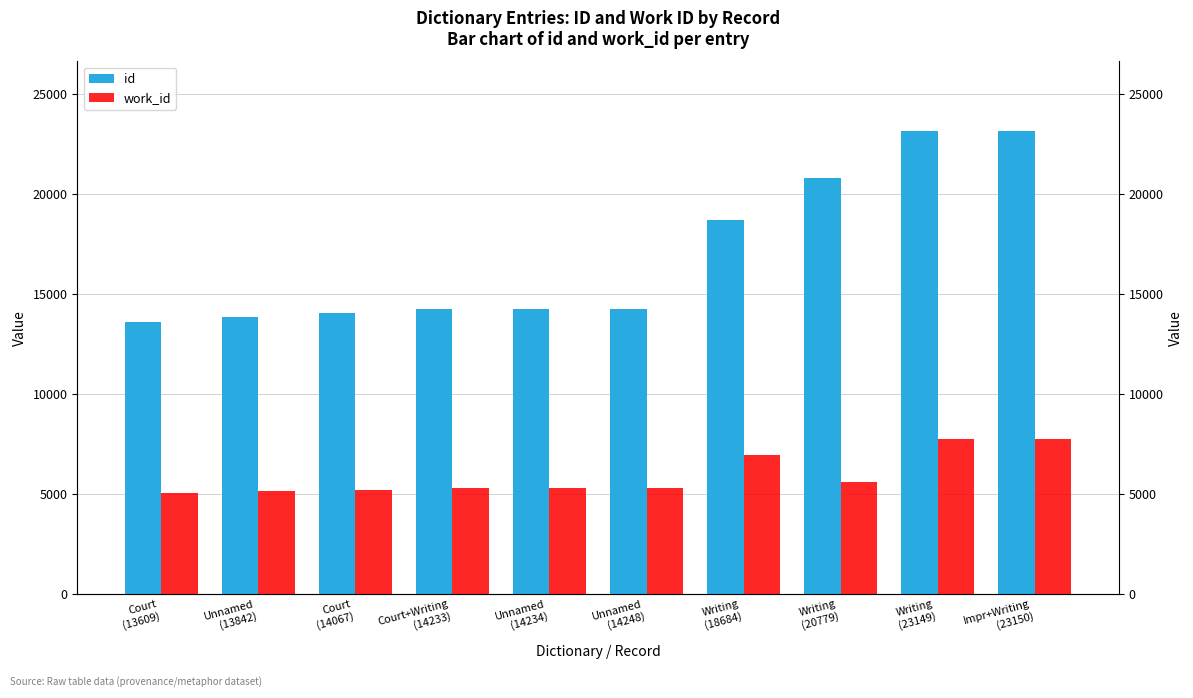

Does the chart contain any negative values?

No